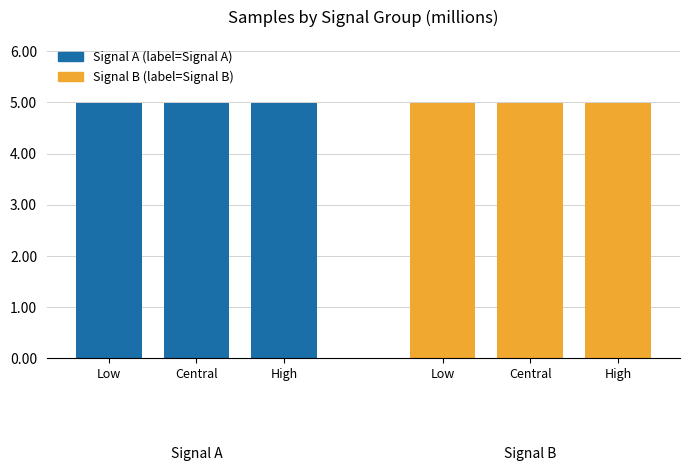

What is the maximum value shown in the chart?

5.0